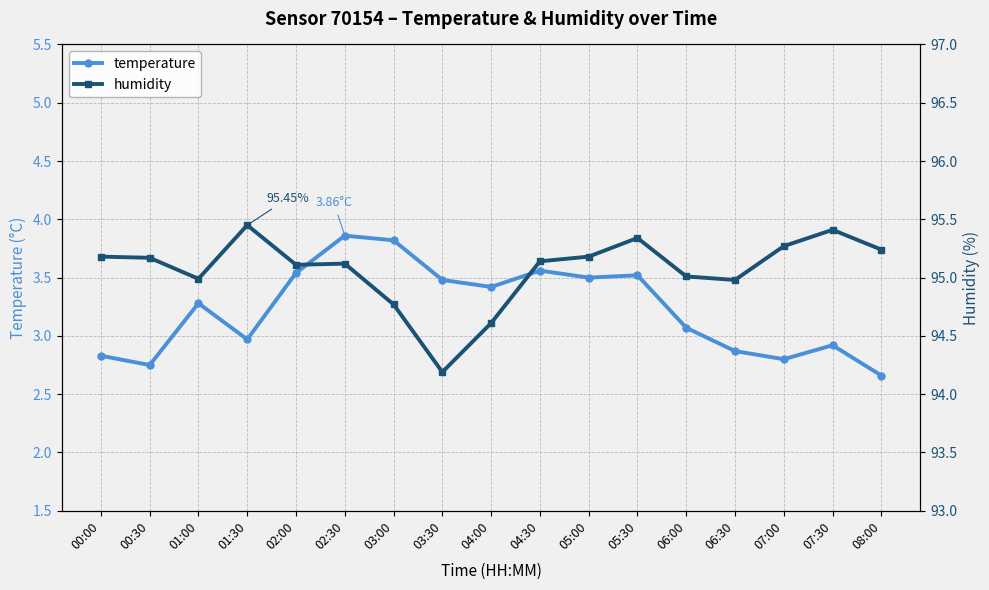

What is the difference between the highest and lowest values at 06:30?

92.1